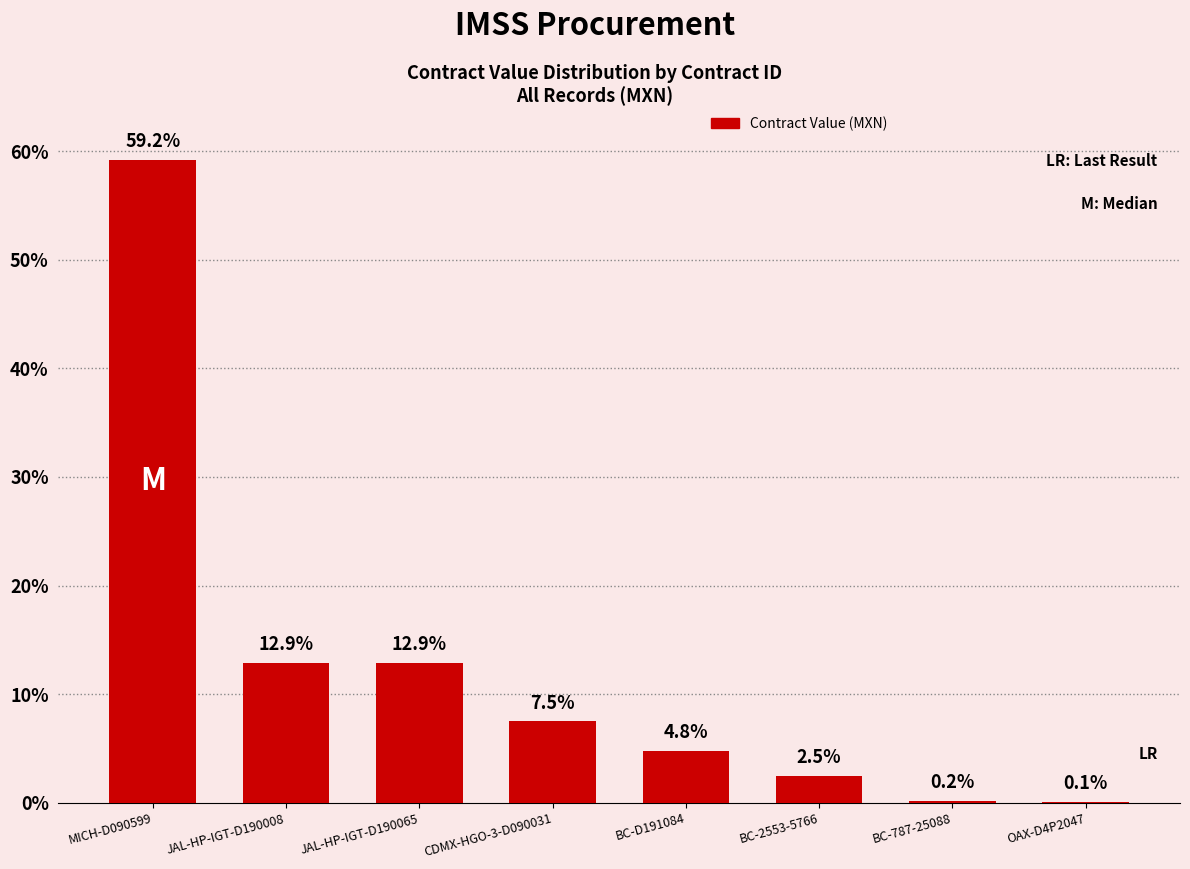

What is the sum of all values?

100.1